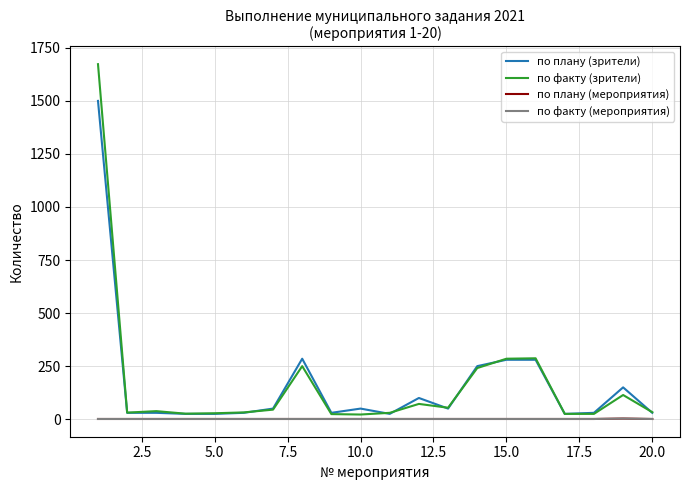

Does the chart have visible grid lines?

Yes